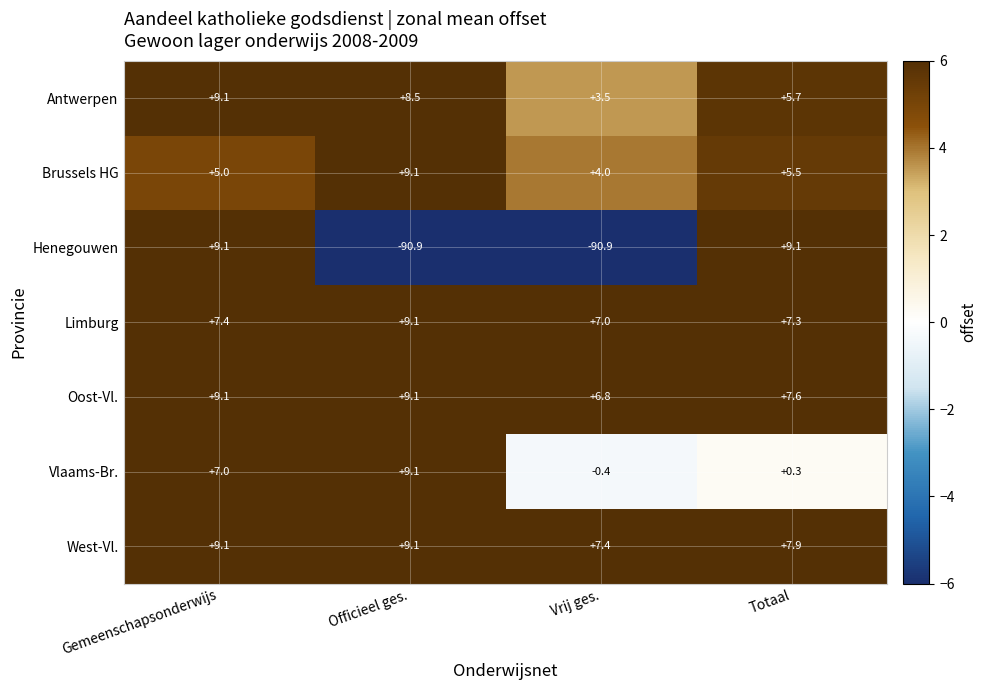

At Totaal, list the series in order from smallest to largest.

Vlaams-Br., Brussels HG, Antwerpen, Limburg, Oost-Vl., West-Vl., Henegouwen